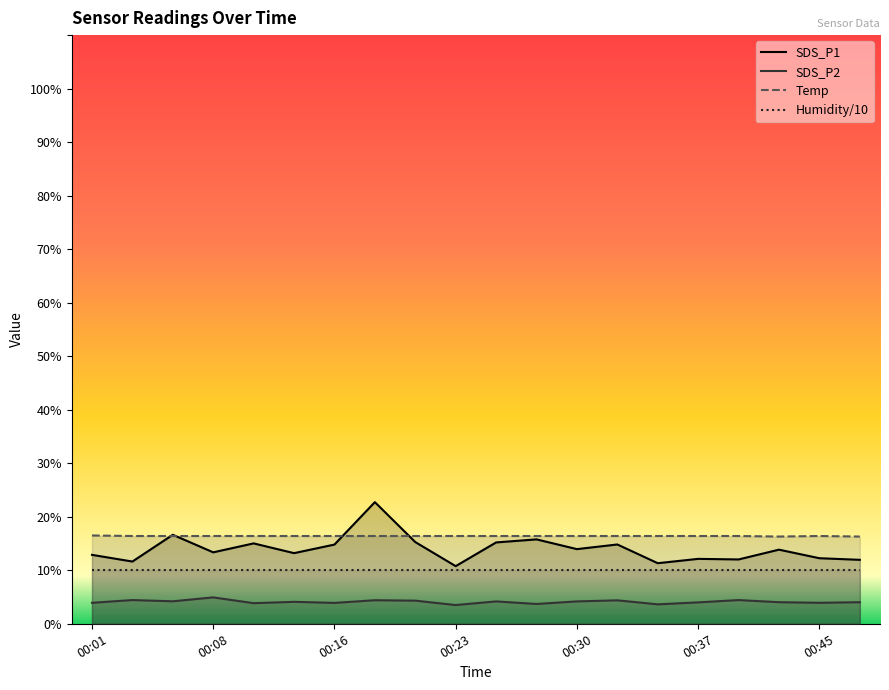

List the series in order of their overall mean, highest first.

Temp, SDS_P1, Humidity/10, SDS_P2